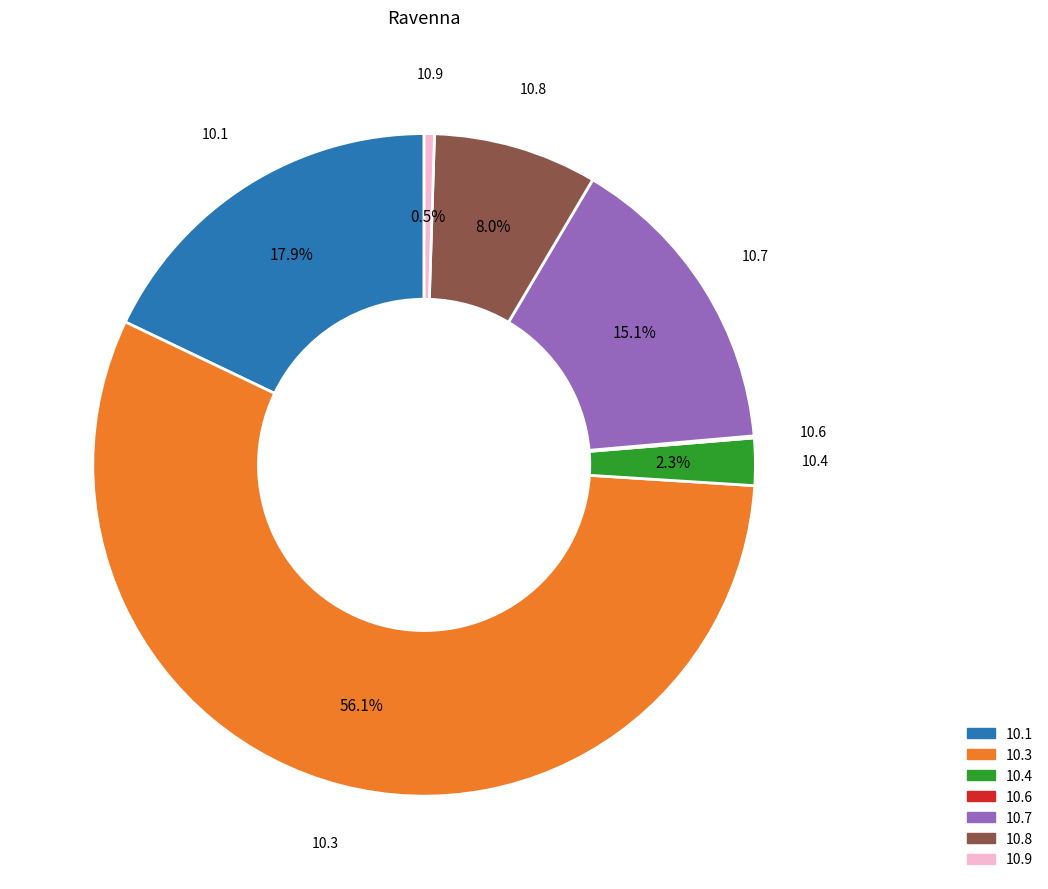

Which category has the biggest portion of the pie?

10.3